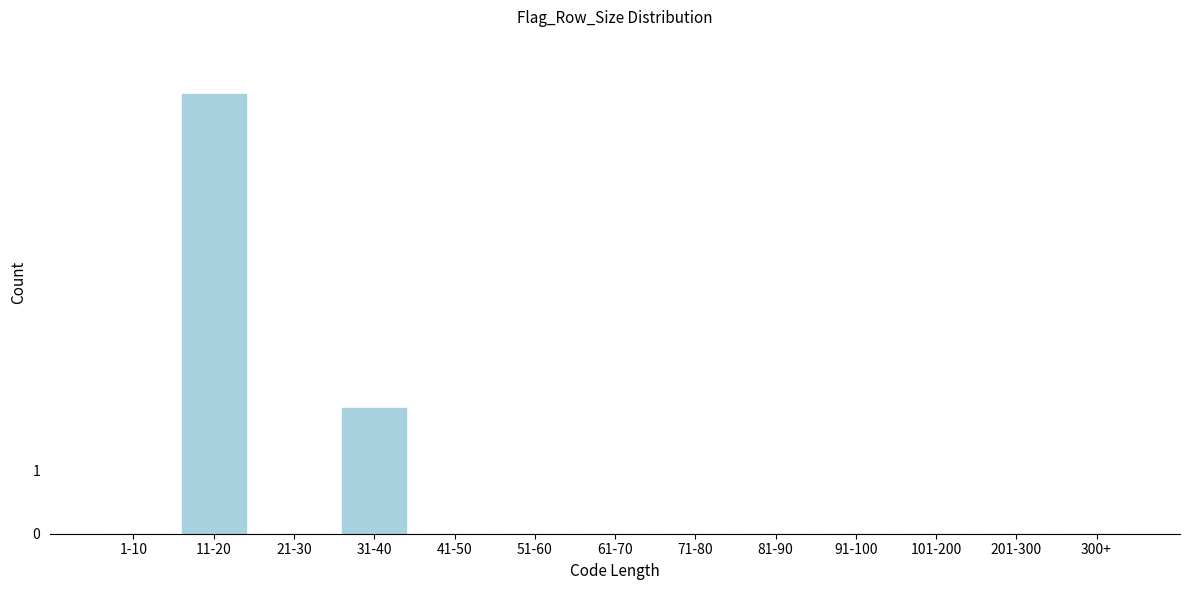

Reading left to right, transcribe all the data shown in this chart.

1-10=0	11-20=7	21-30=0	31-40=2	41-50=0	51-60=0	61-70=0	71-80=0	81-90=0	91-100=0	101-200=0	201-300=0	300+=0